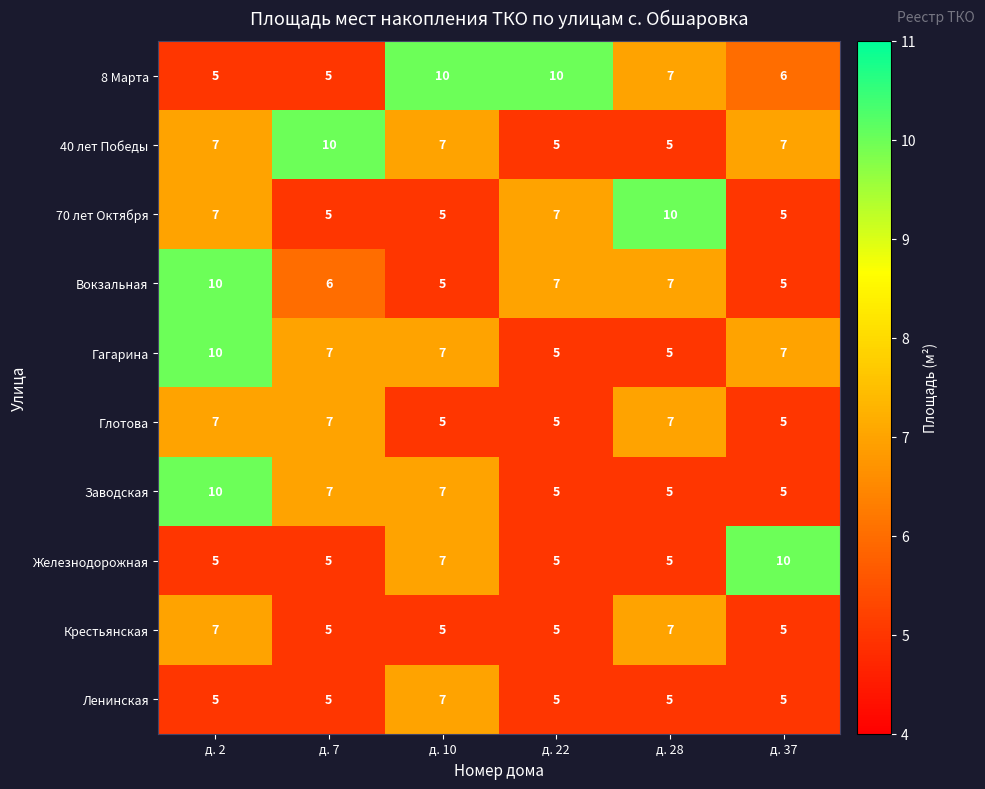

What is the difference between the highest and lowest values at д. 7?

5